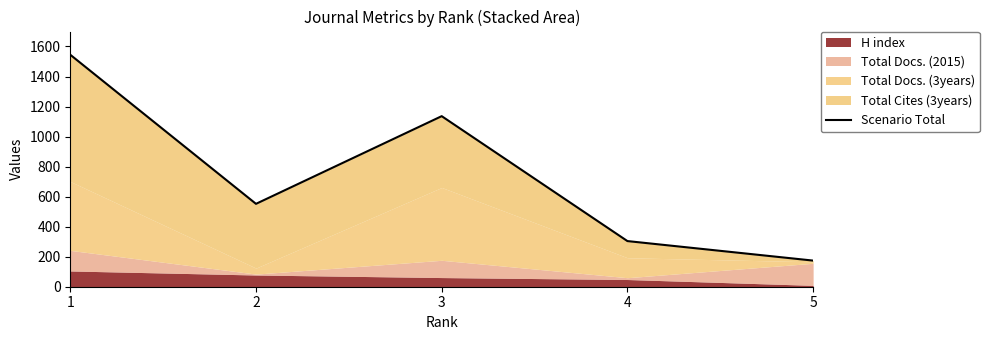

Count the number of values greater than 552.

2